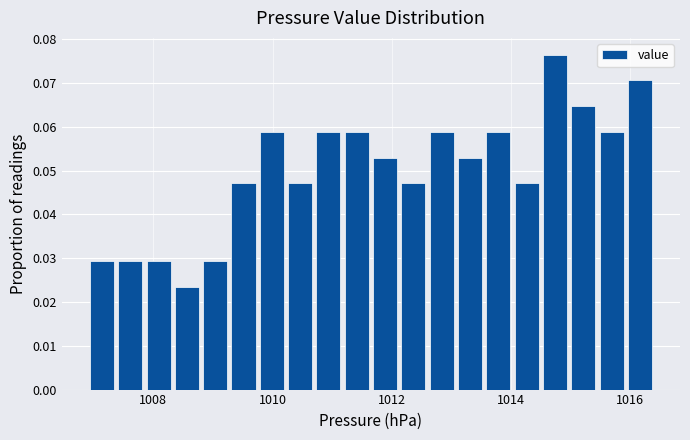

Read against the x-axis, roughly where is the centre of the tallest bar?

1014.8